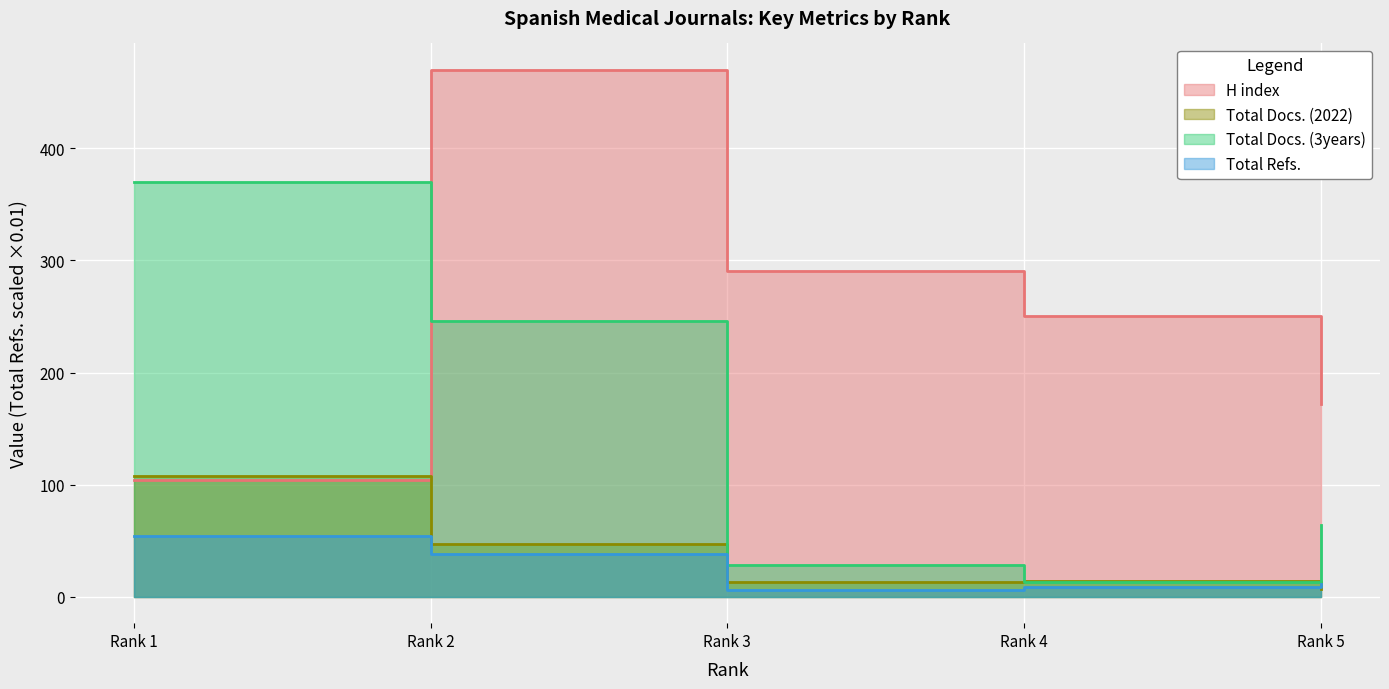

What is the difference between the maximum and second lowest values in the Total Refs. series?

45.7